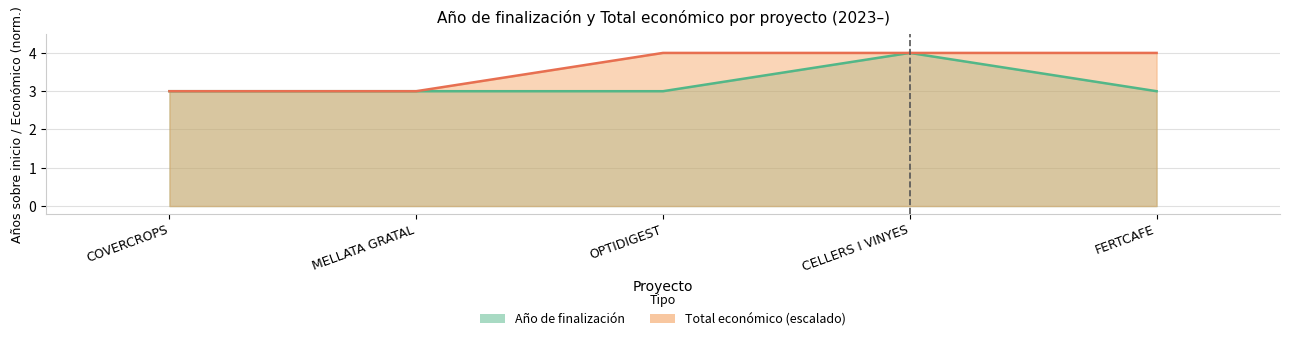

What are all the series names shown in the legend?

Año de finalización, Total económico